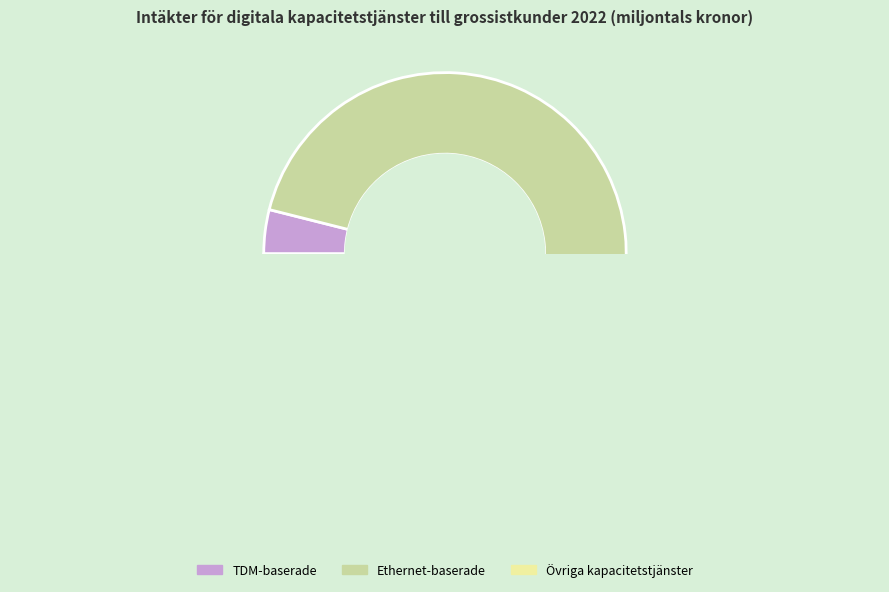

The Övriga kapacitetstjänster slice represents 1% of the pie. True or false?

False